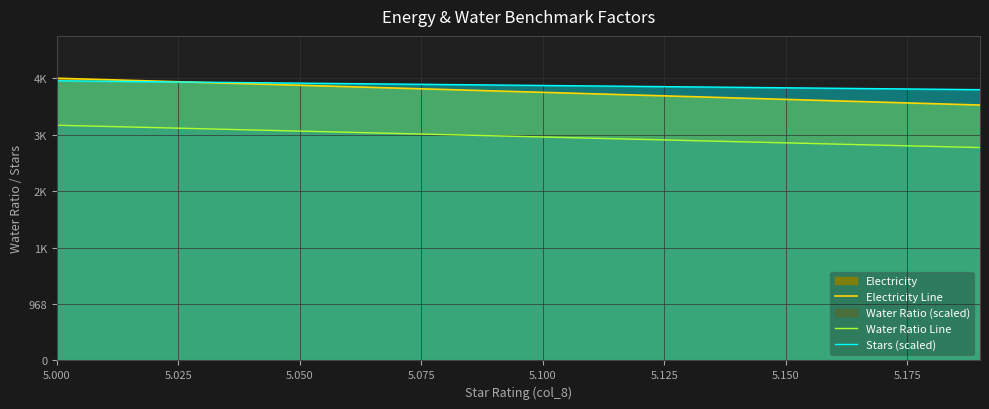

Does the chart have visible grid lines?

Yes